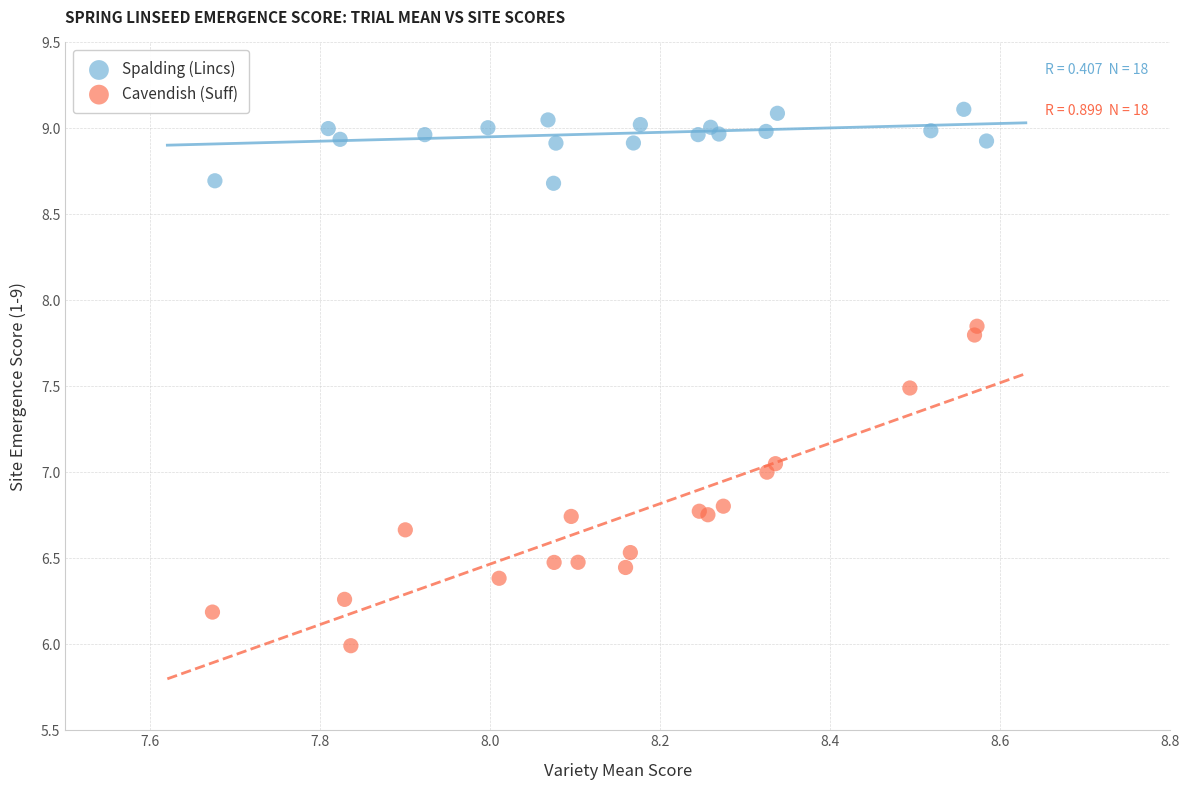

Which series has the largest Y range (max minus min)?

Cavendish (Suff)